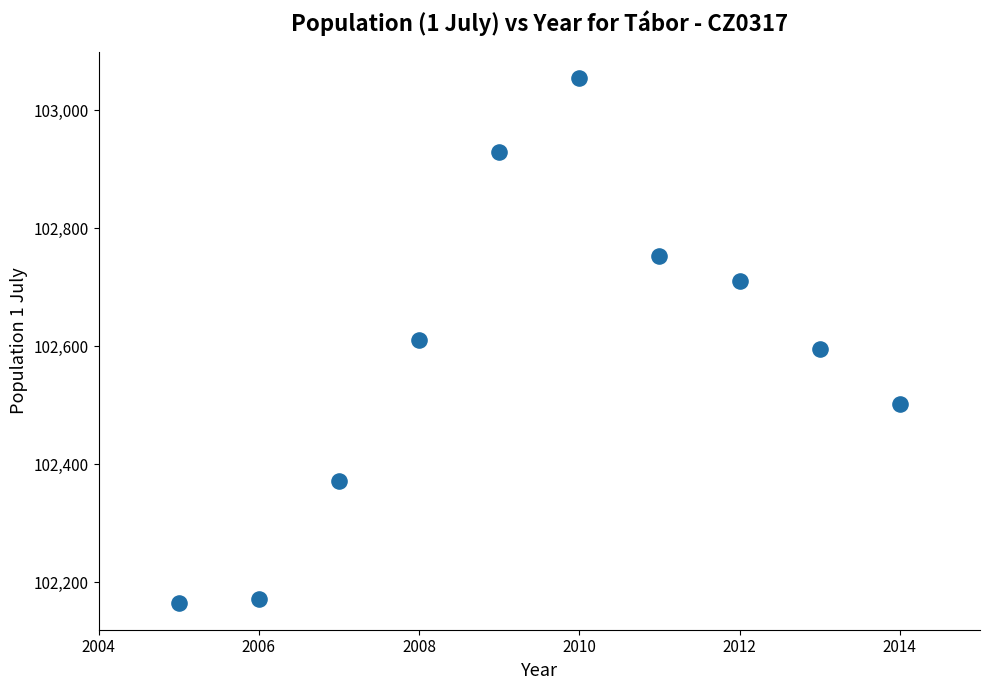

What is the average X value?

2010